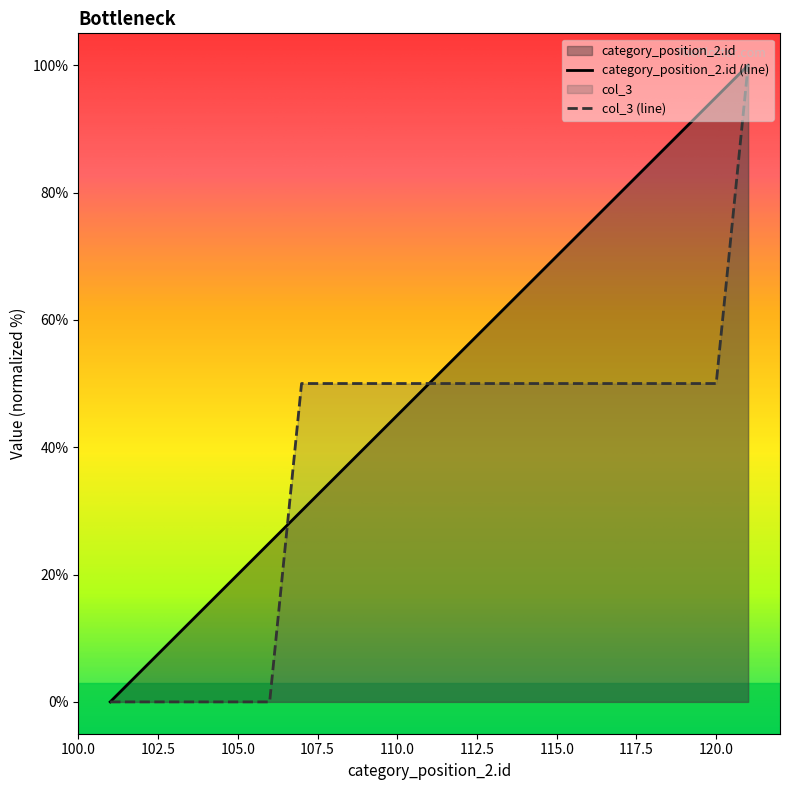

What is the difference between the maximum and minimum values in the col_3 series?

100.0